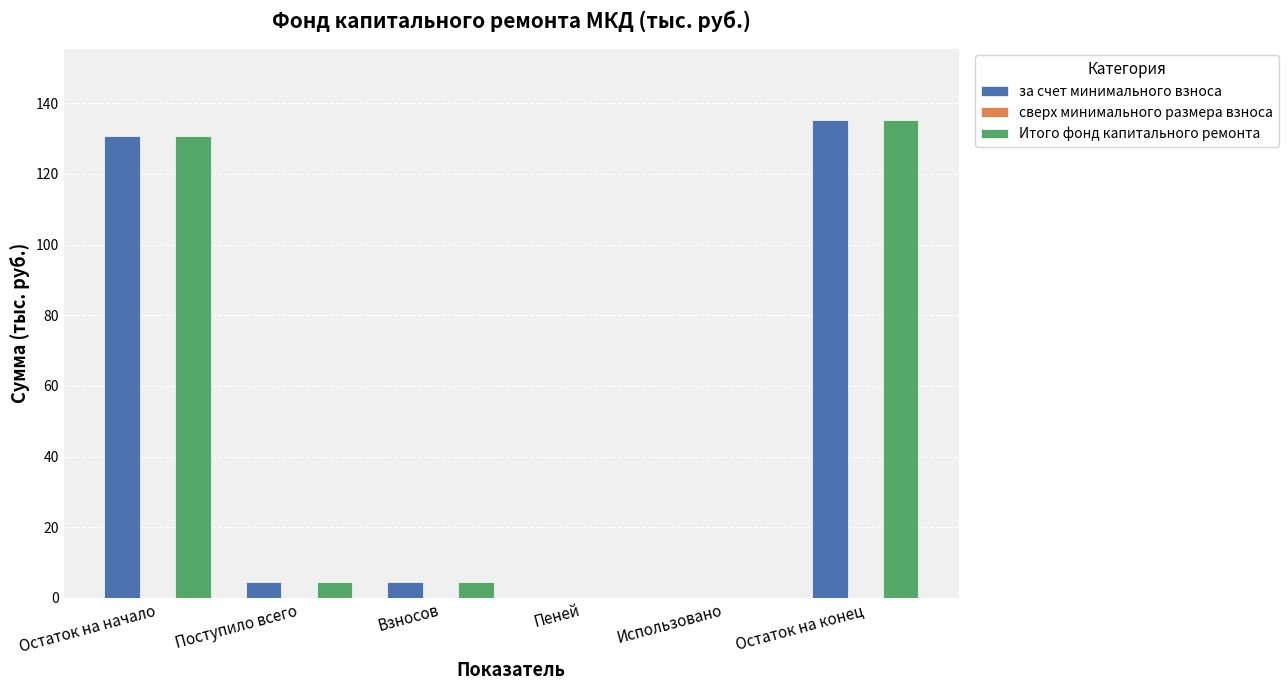

The за счет минимального взноса series shows 203.9 at Остаток на начало. True or false?

False